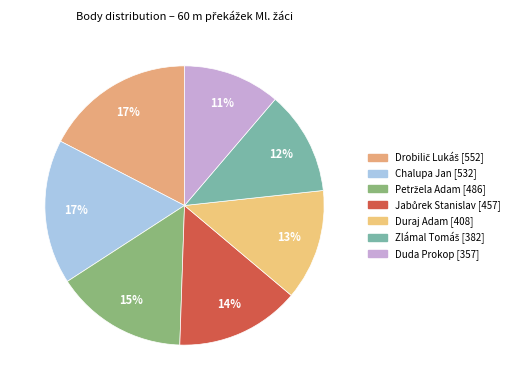

How much of the chart is everything except Drobilič Lukáš?

82.6%